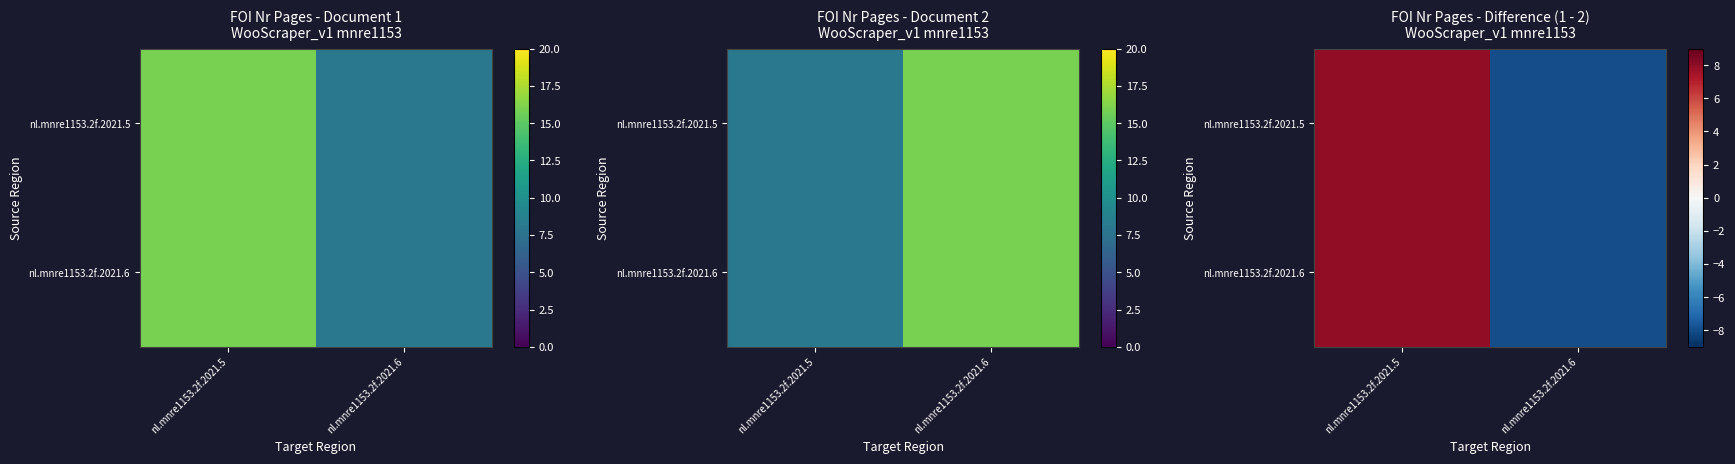

What is the difference between the maximum and minimum values in the nl.mnre1153.2f.2021.5 series?

16